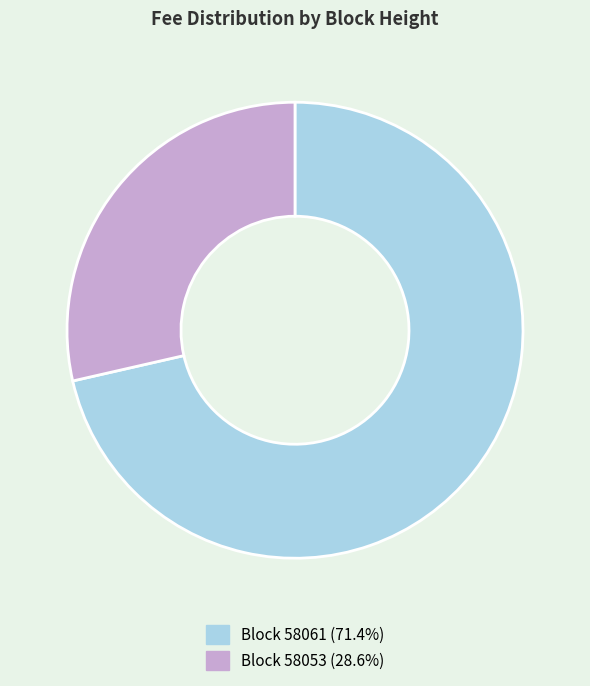

Does any single category account for the majority?

Yes